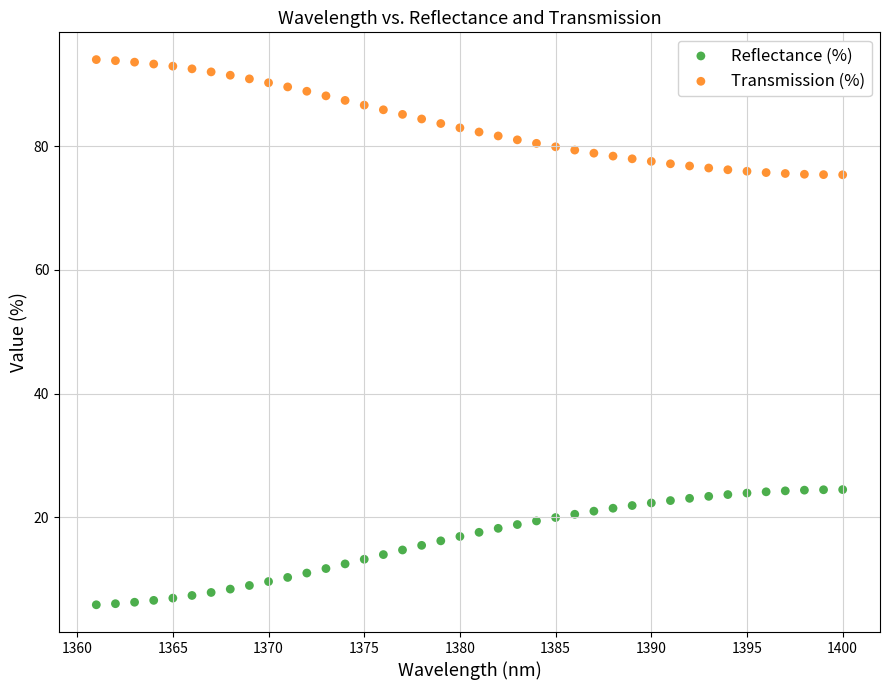

Which series reaches the maximum Y coordinate?

Transmission (%)